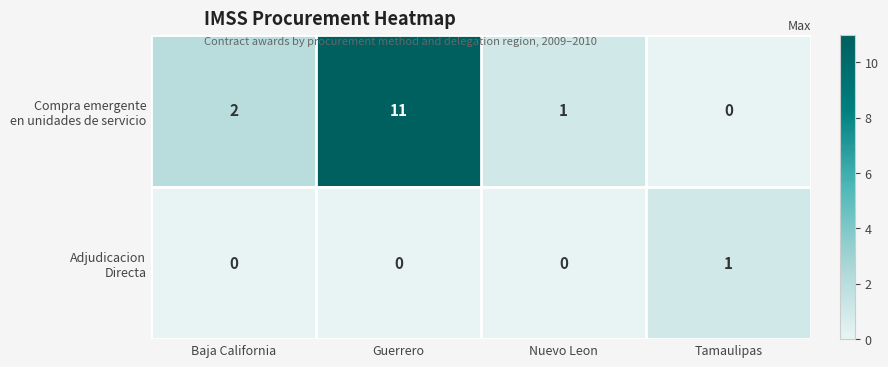

At which category is the sum across all series the highest?

Guerrero